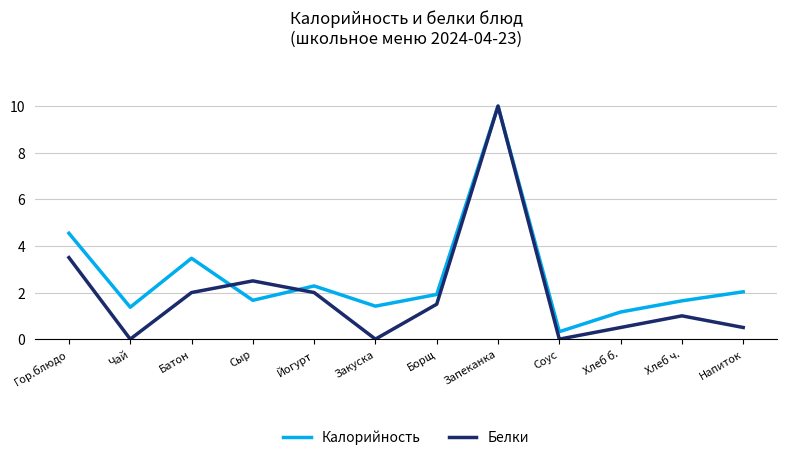

Which category has the highest value across all series?

Запеканка